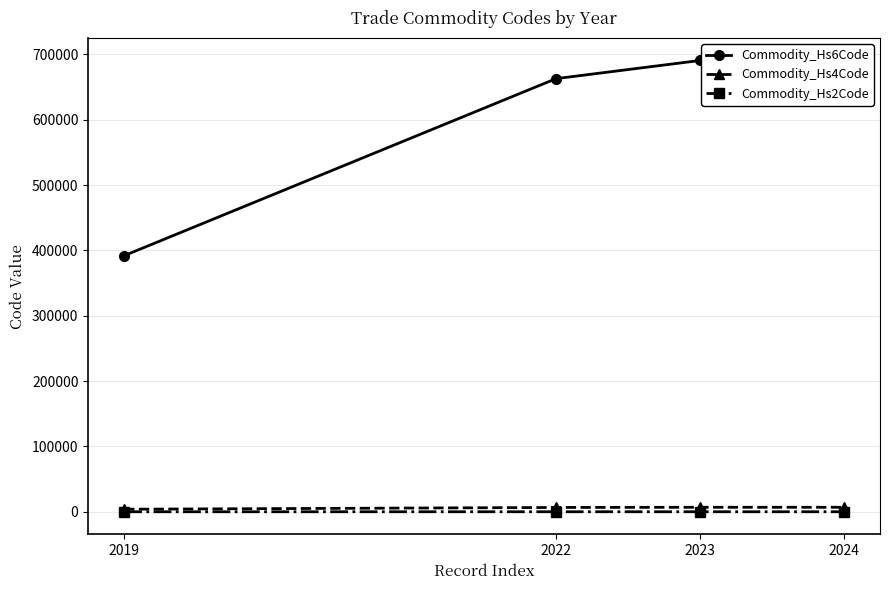

Rank the series by their maximum value, from highest to lowest.

Commodity_Hs6Code, Commodity_Hs4Code, Commodity_Hs2Code